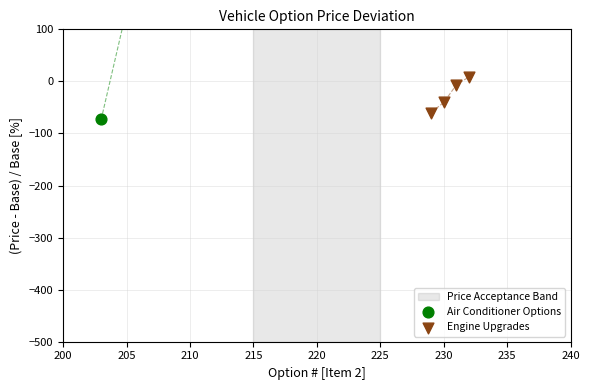

What are all the series names shown in the legend?

Air Conditioner Options, Engine Upgrades